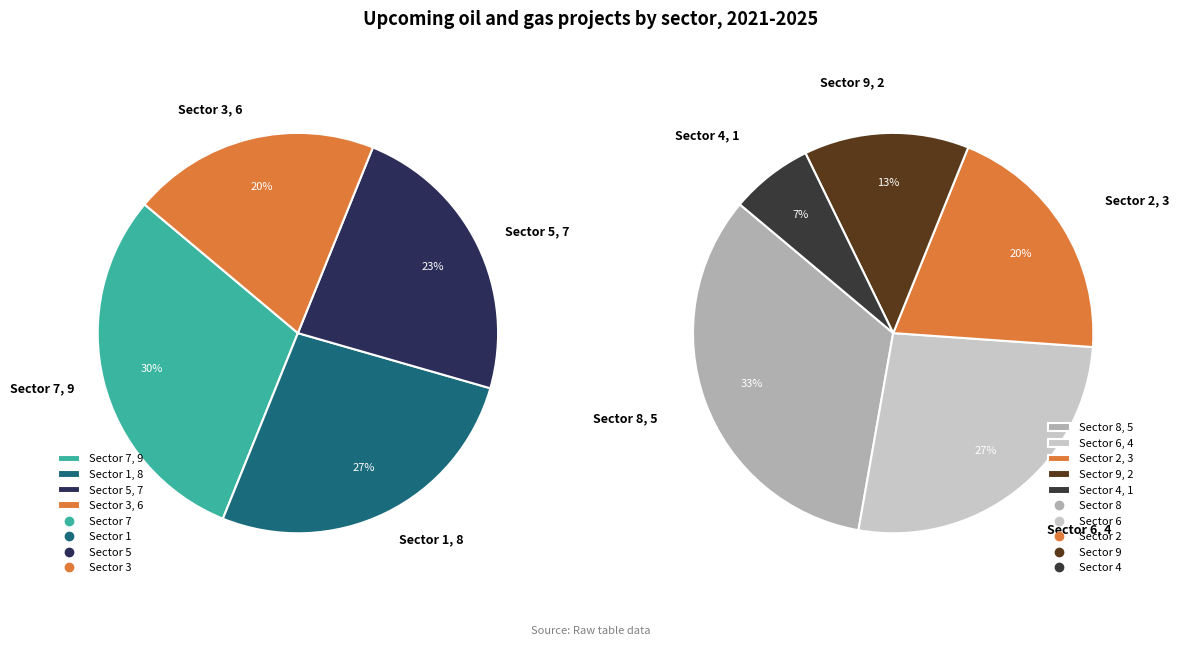

Does any single category account for the majority?

No